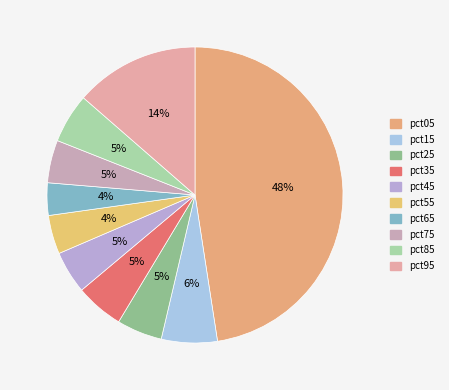

How many segments does this pie chart have?

10